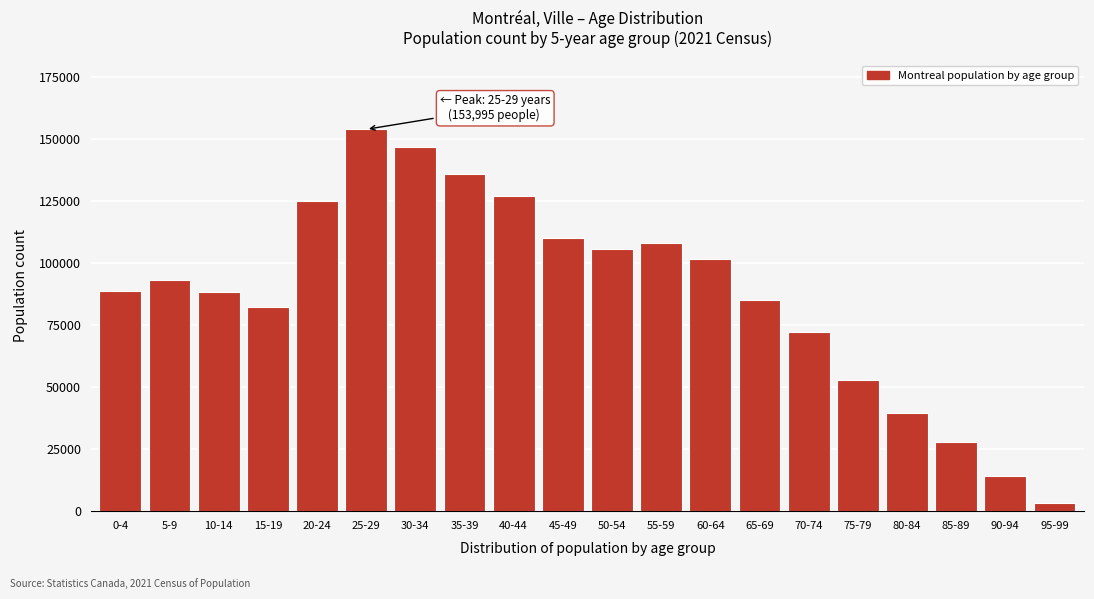

What is the change in value from 35-39 to 85-89?

-108045